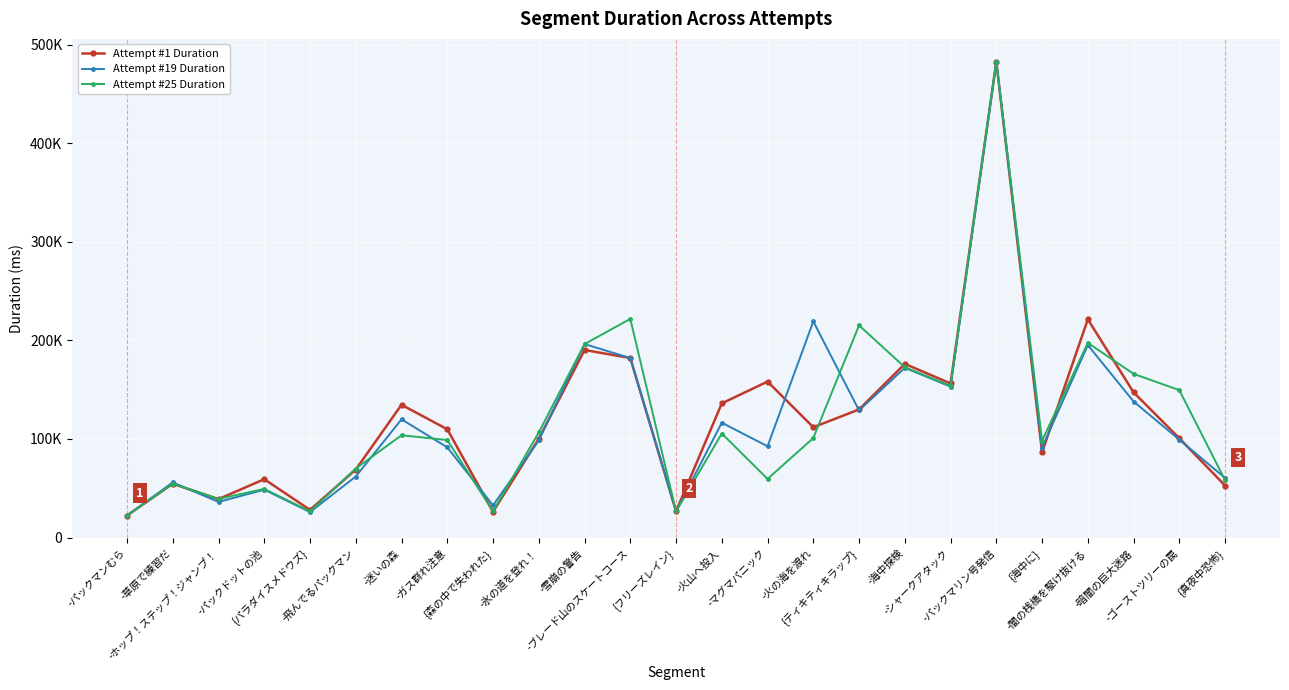

What is the sum of the Attempt #19 Duration values at -ガス群れ注意 and -闇の桟橋を駆け抜ける?

286820